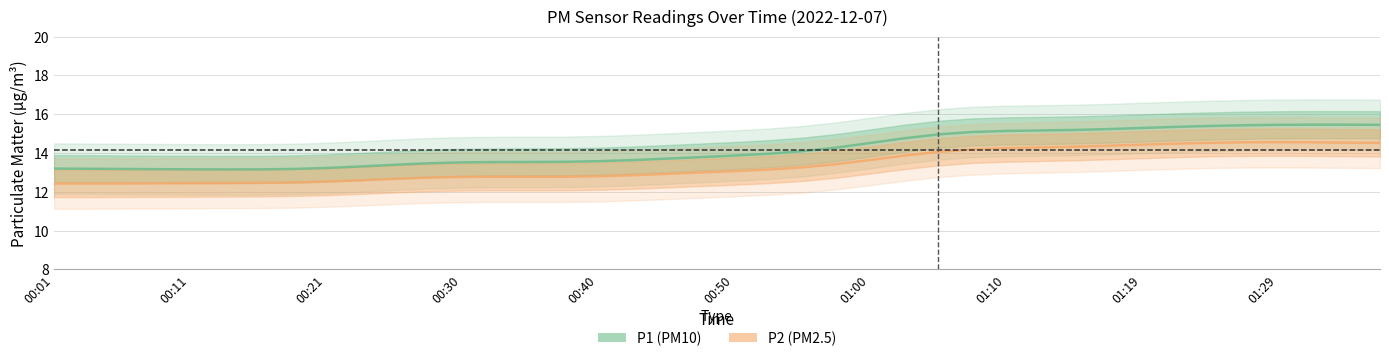

How many distinct data groups are displayed?

2